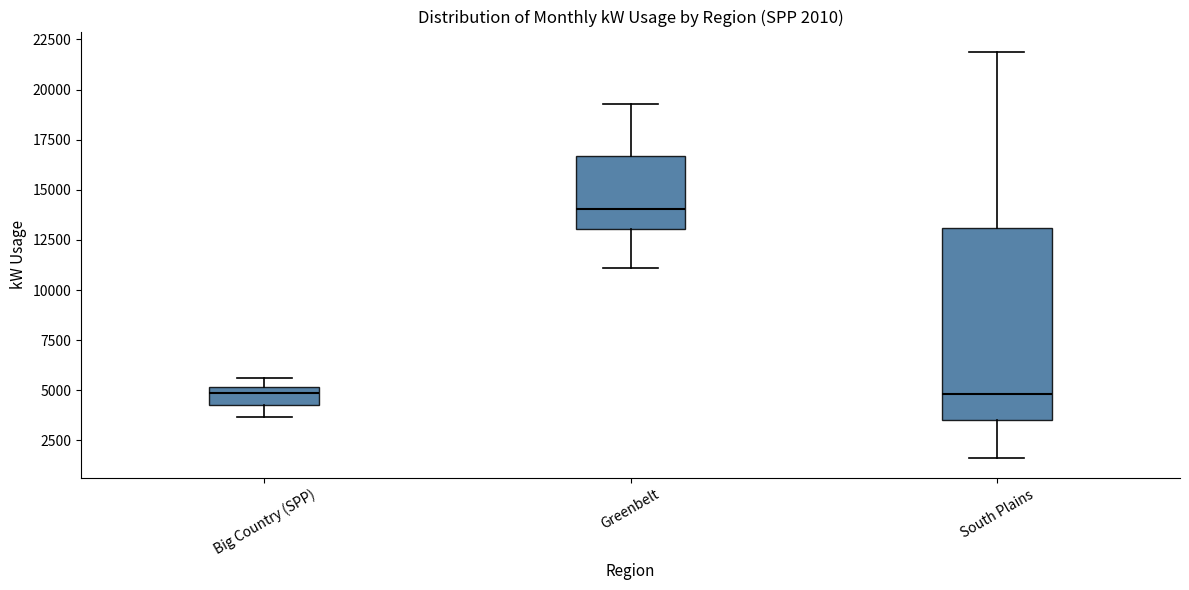

Which box is the tallest, from its lower edge to its upper edge?

South Plains